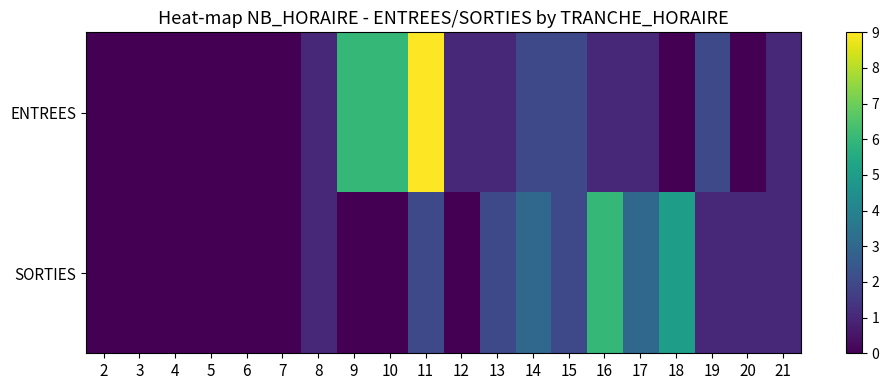

At which category is the sum across all series the highest?

11